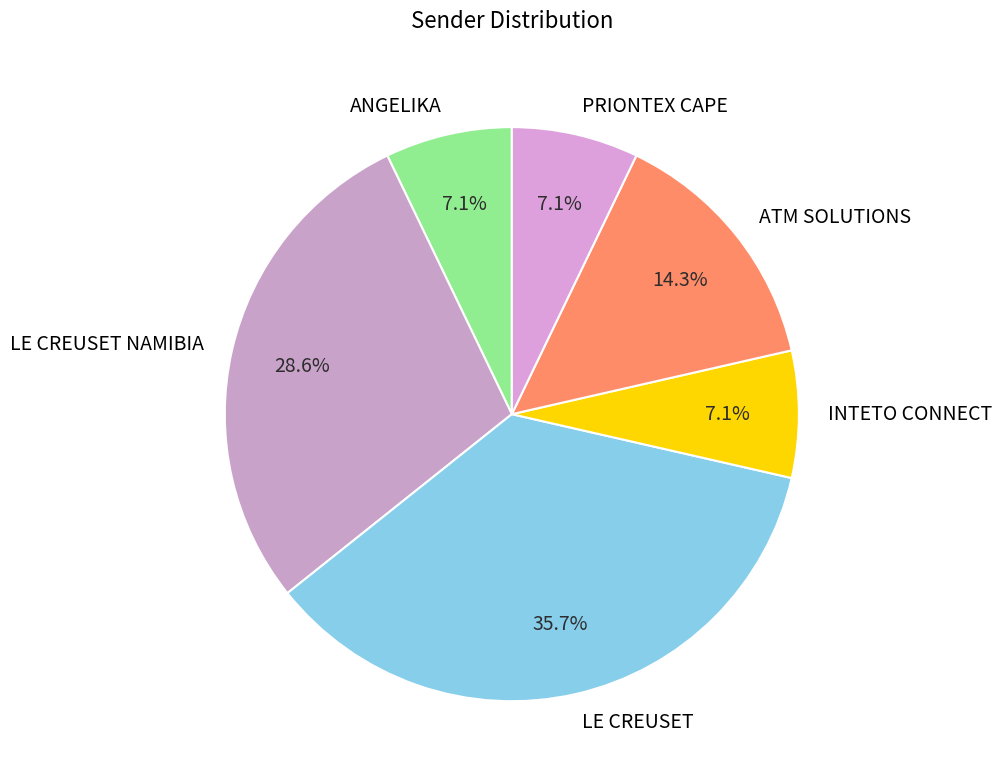

Is there any slice that represents more than half of the pie?

No